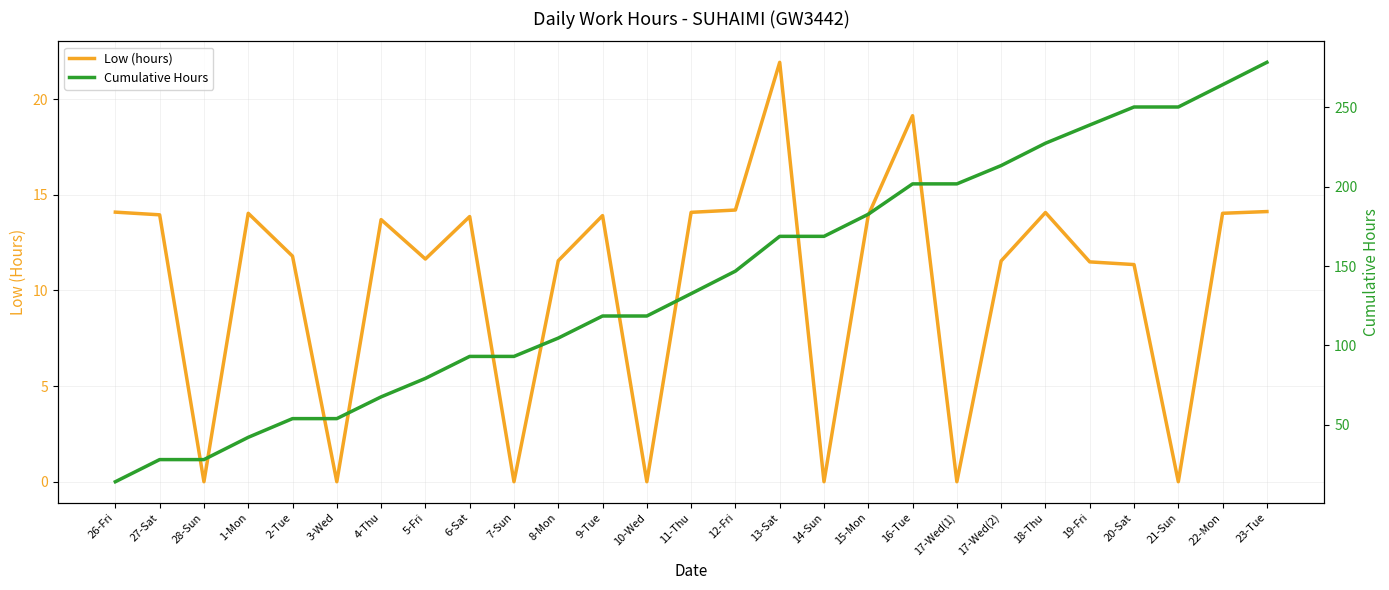

How many interior local peaks does the Low (hours) series have?

7